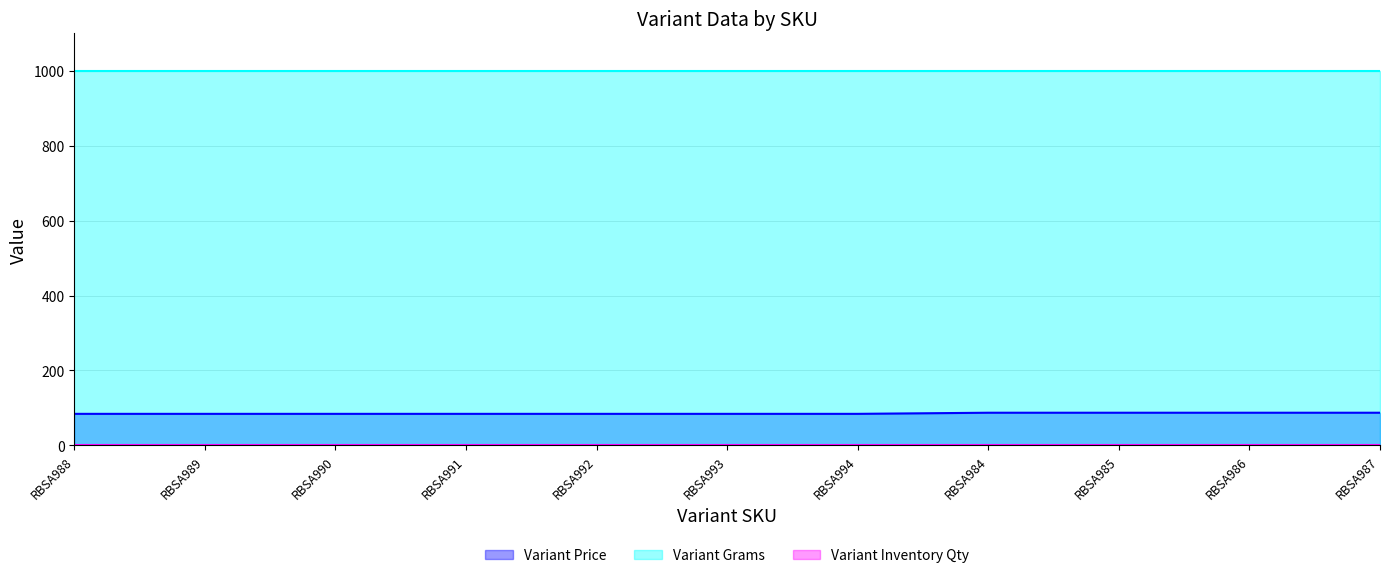

Which label corresponds to the smallest value in the chart?

RBSA988